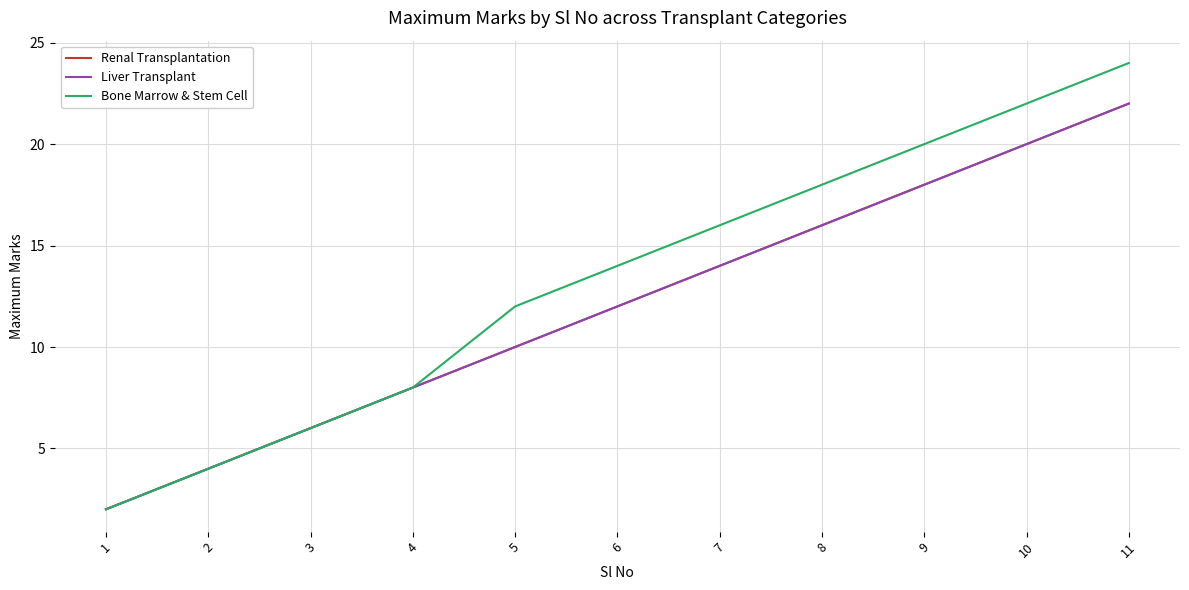

Does the chart have visible grid lines?

Yes